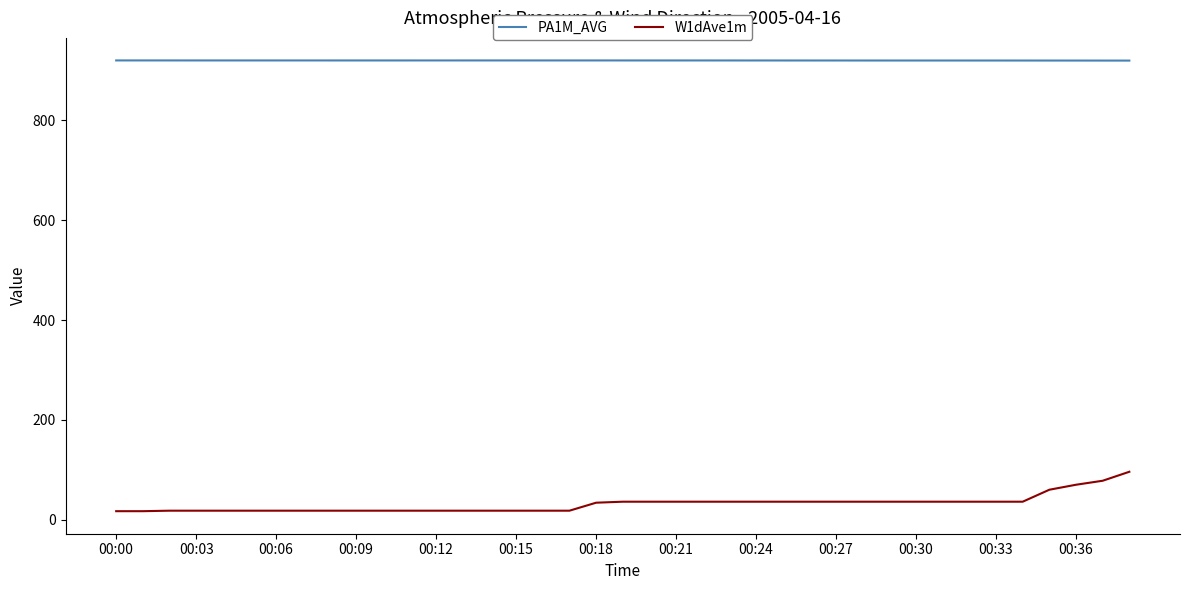

Which series has the largest range (max minus min)?

W1dAve1m